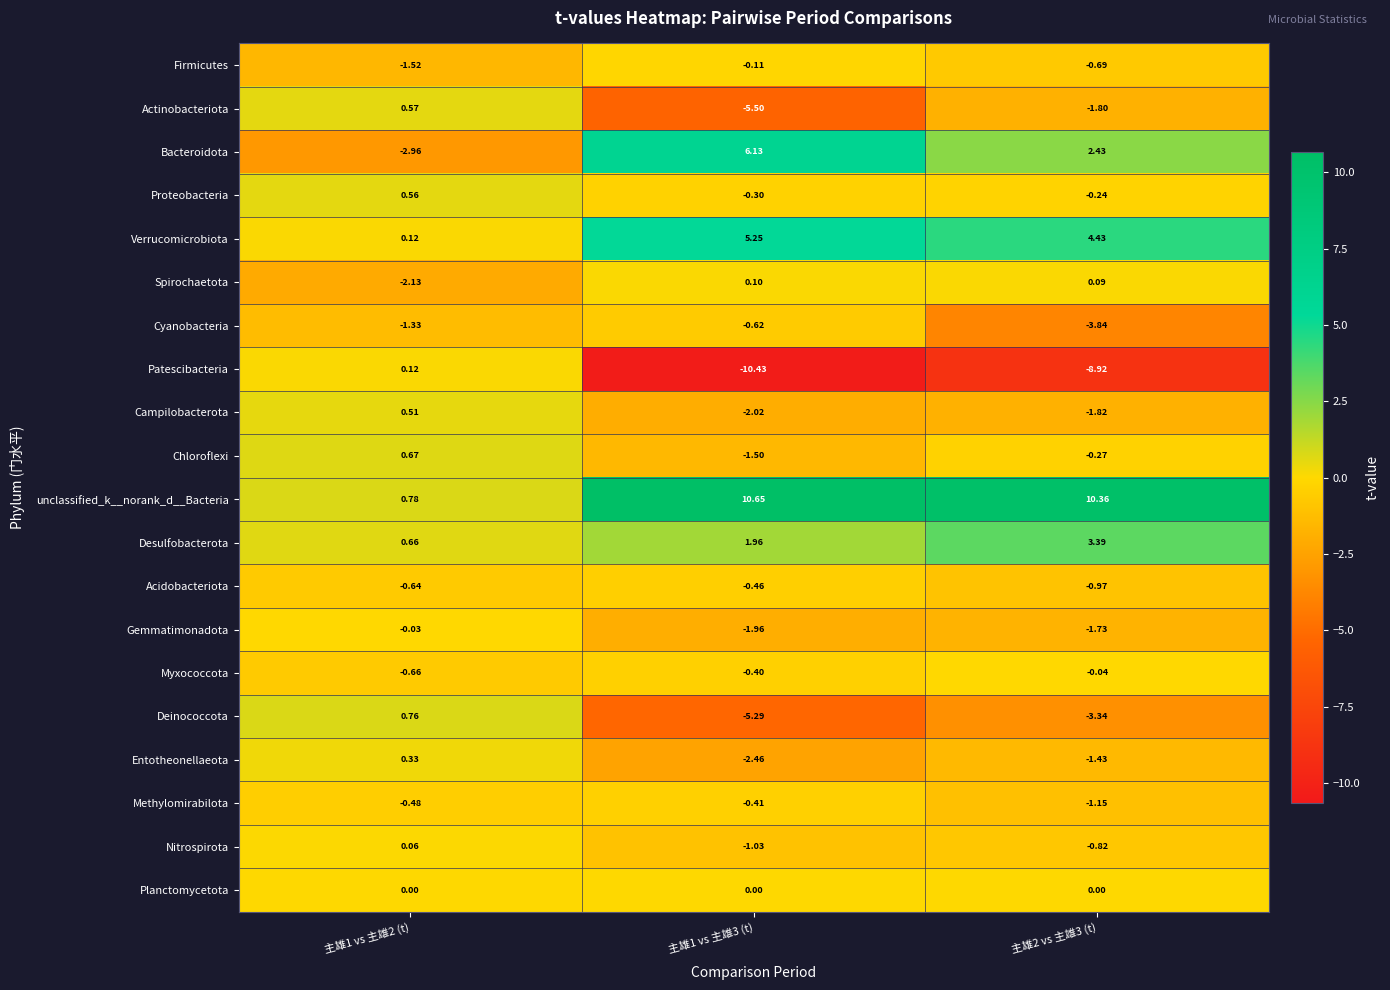

List the series in order of their peak value, lowest first.

Cyanobacteria, Acidobacteriota, Methylomirabilota, Firmicutes, Myxococcota, Gemmatimonadota, Planctomycetota, Nitrospirota, Spirochaetota, Patescibacteria, Entotheonellaeota, Campilobacterota, Proteobacteria, Actinobacteriota, Chloroflexi, Deinococcota, Desulfobacterota, Verrucomicrobiota, Bacteroidota, unclassified_k__norank_d__Bacteria